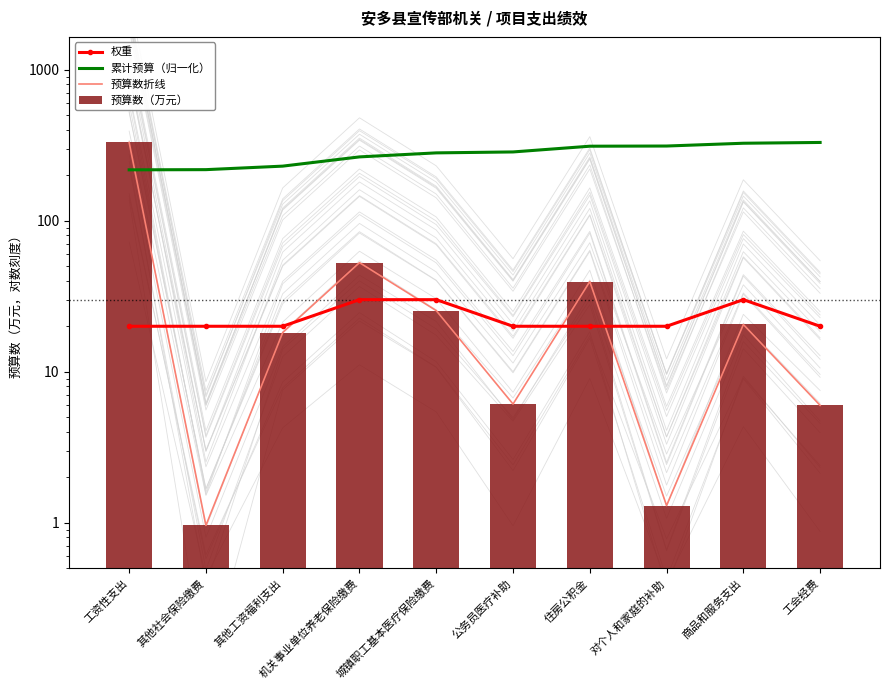

What is the label of the 2nd bar from the left?

其他社会保险缴费